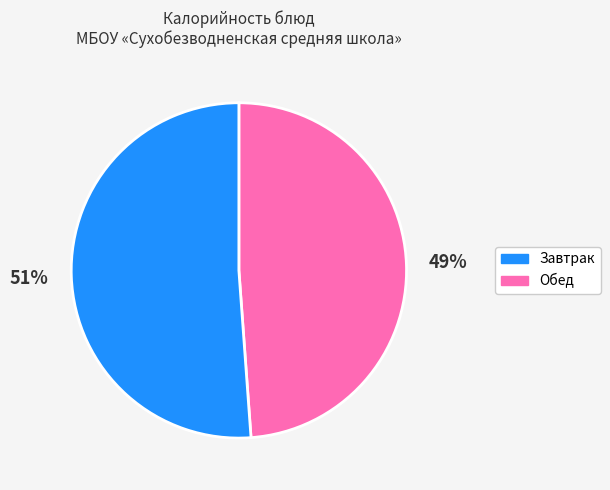

Is there a majority slice in this chart?

Yes